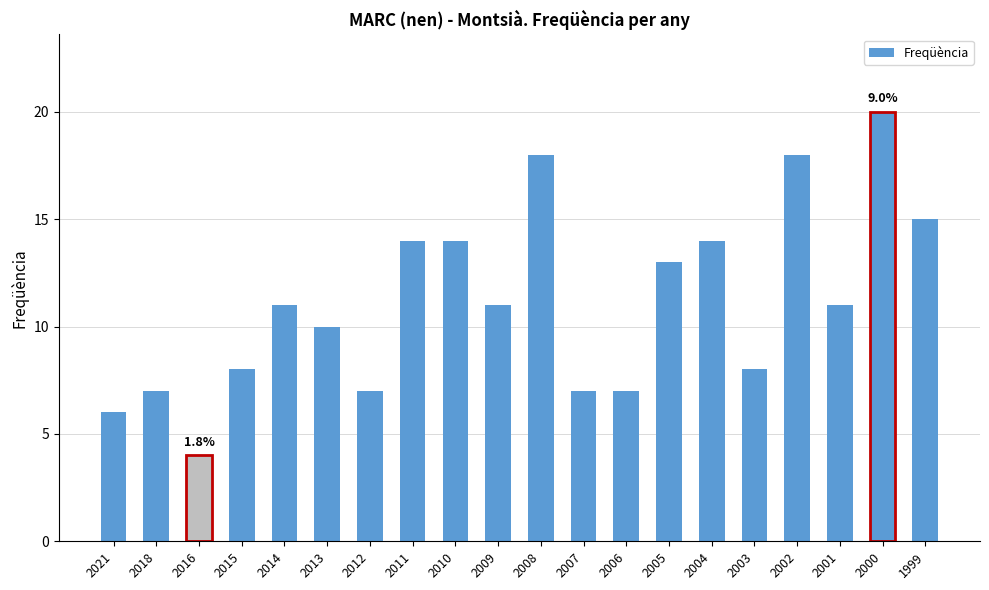

What is the value of the 3rd bar from the left?

4